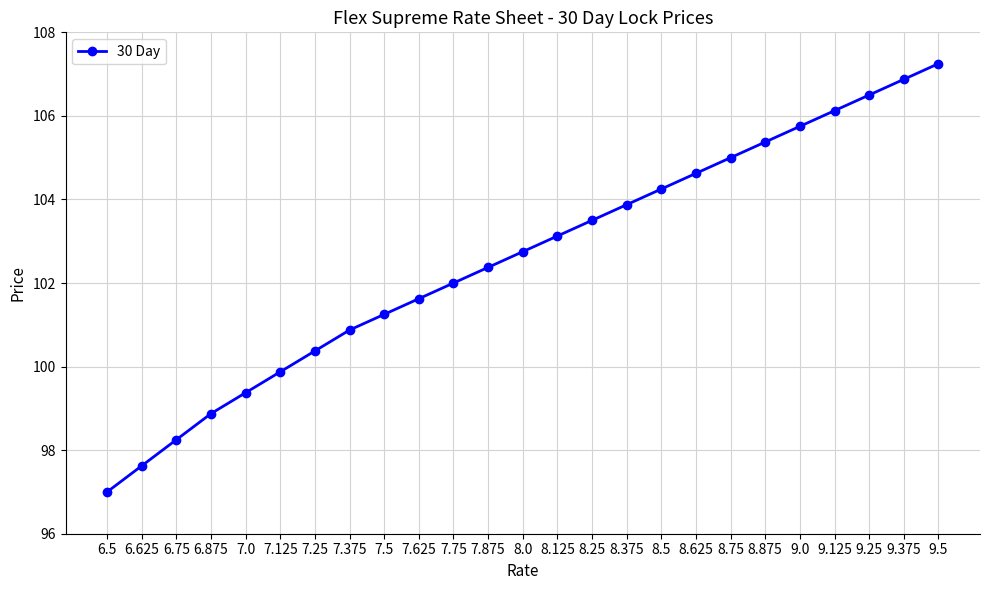

Which category has the lowest value across all series?

6.5